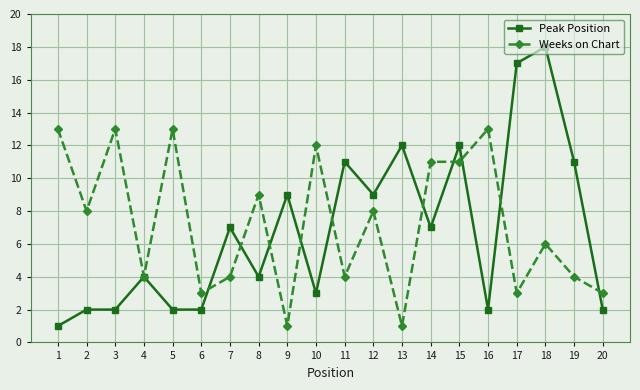

True or false: Peak Position has more than 0 interior local peaks.

True